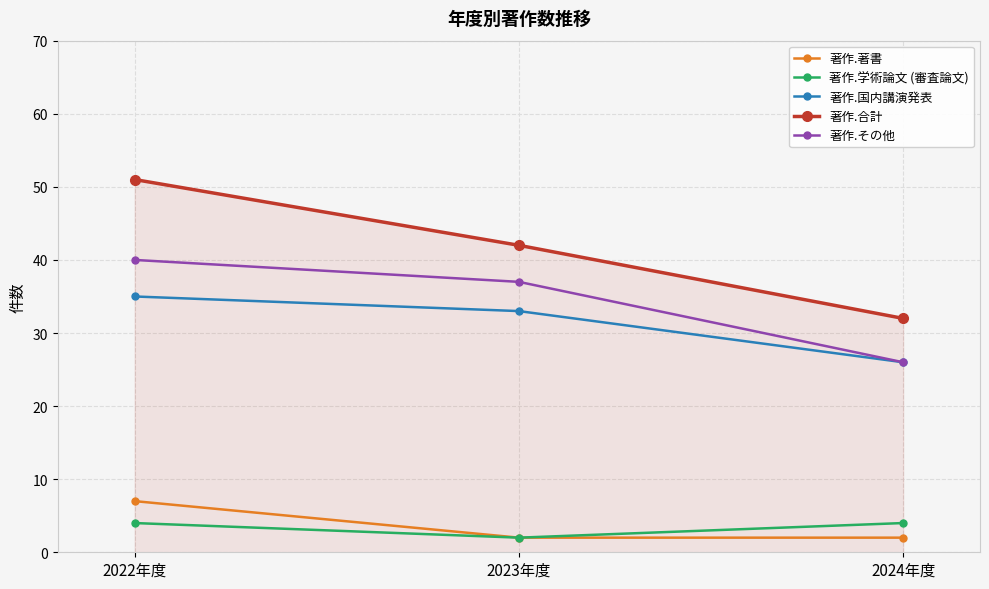

Which category has the lowest value in the 著作.合計 series?

2024年度